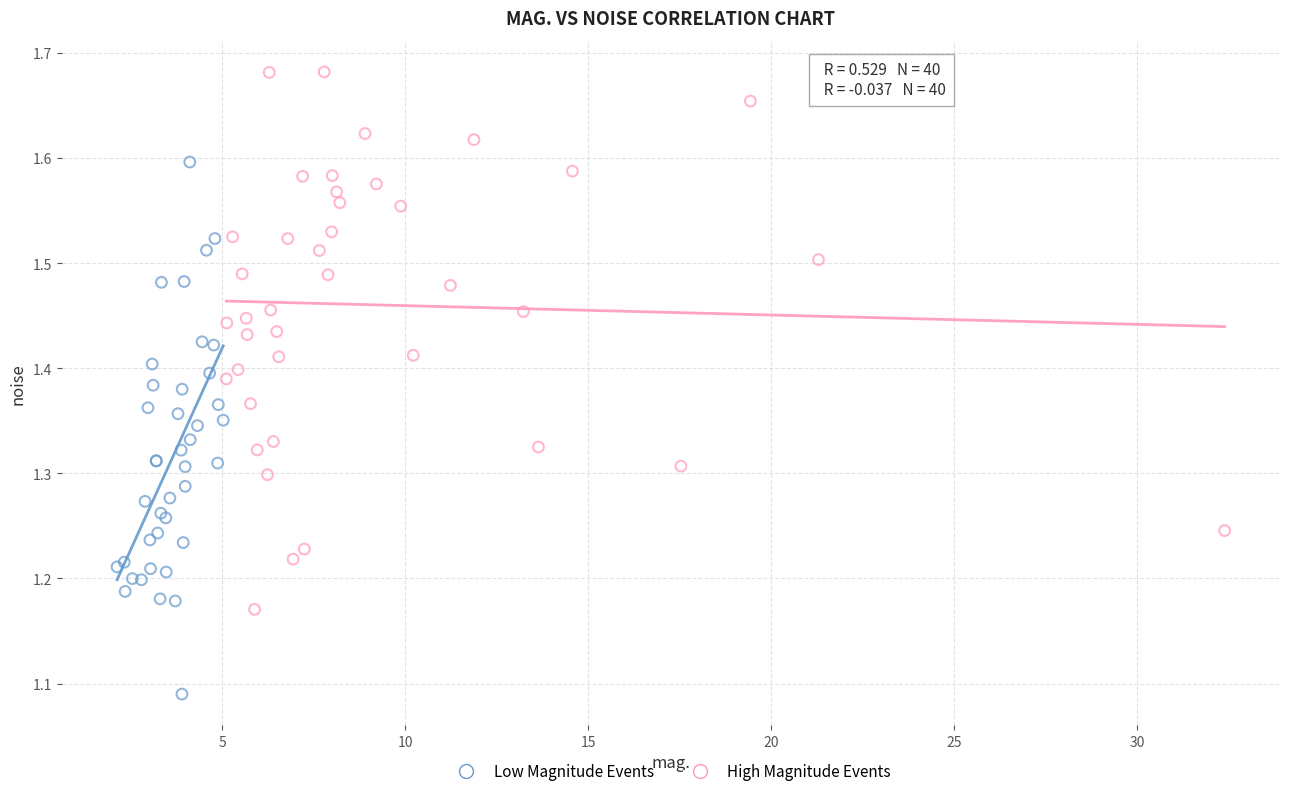

Which series contains the highest Y value?

High Magnitude Events